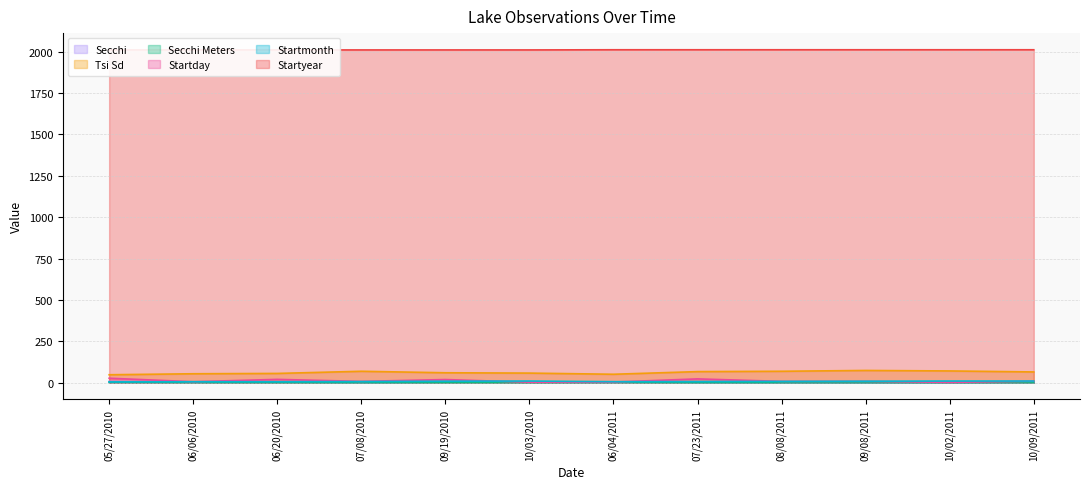

At which category does Secchi reach its first local valley?

07/08/2010